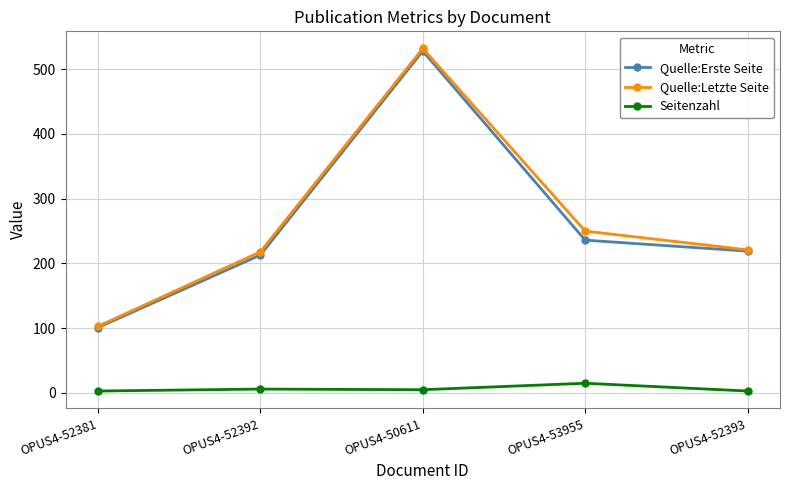

At which label does Quelle:Letzte Seite reach its minimum?

OPUS4-52381